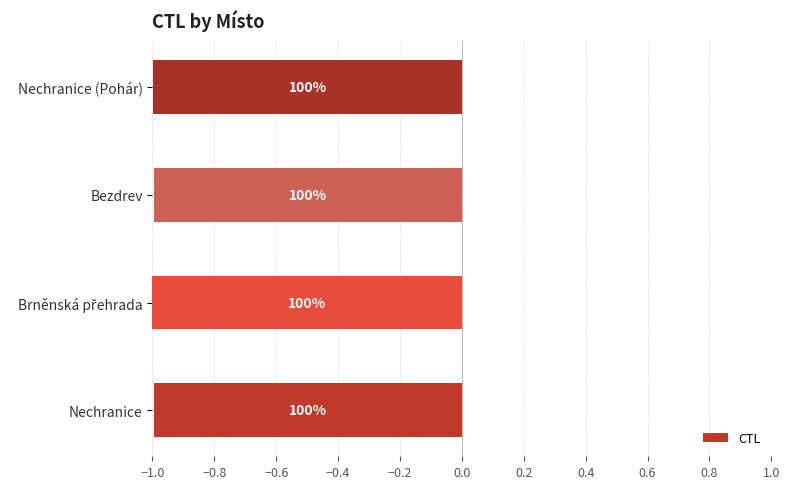

How many bars are there in total?

4